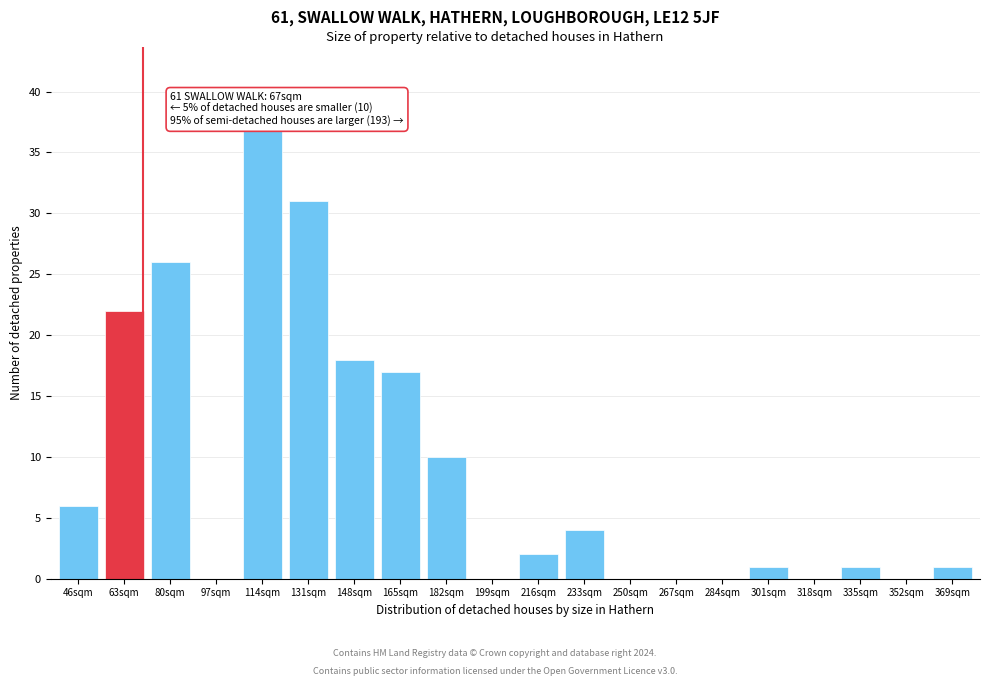

Reading left to right, extract all data points from this chart.

46sqm=6	63sqm=22	80sqm=26	97sqm=0	114sqm=37	131sqm=31	148sqm=18	165sqm=17	182sqm=10	199sqm=0	216sqm=2	233sqm=4	250sqm=0	267sqm=0	284sqm=0	301sqm=1	318sqm=0	335sqm=1	352sqm=0	369sqm=1